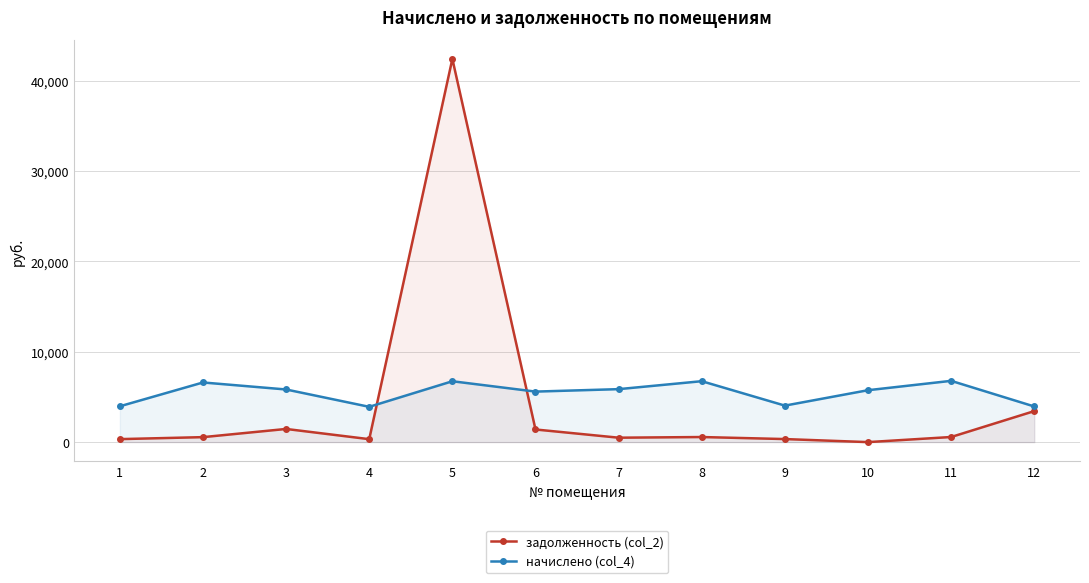

Reading left to right, what are all the values shown in this chart?

задолженность (col_2): 330.4	549.9	1455.9	325.3	42403.5	1397.3	488.4	561.7	336.5	0.0	564.7	3430.8
начислено (col_4): 3964.4	6599.3	5823.6	3904.1	6734.6	5589.6	5860.6	6740.9	4038.4	5743.6	6779.0	3942.4